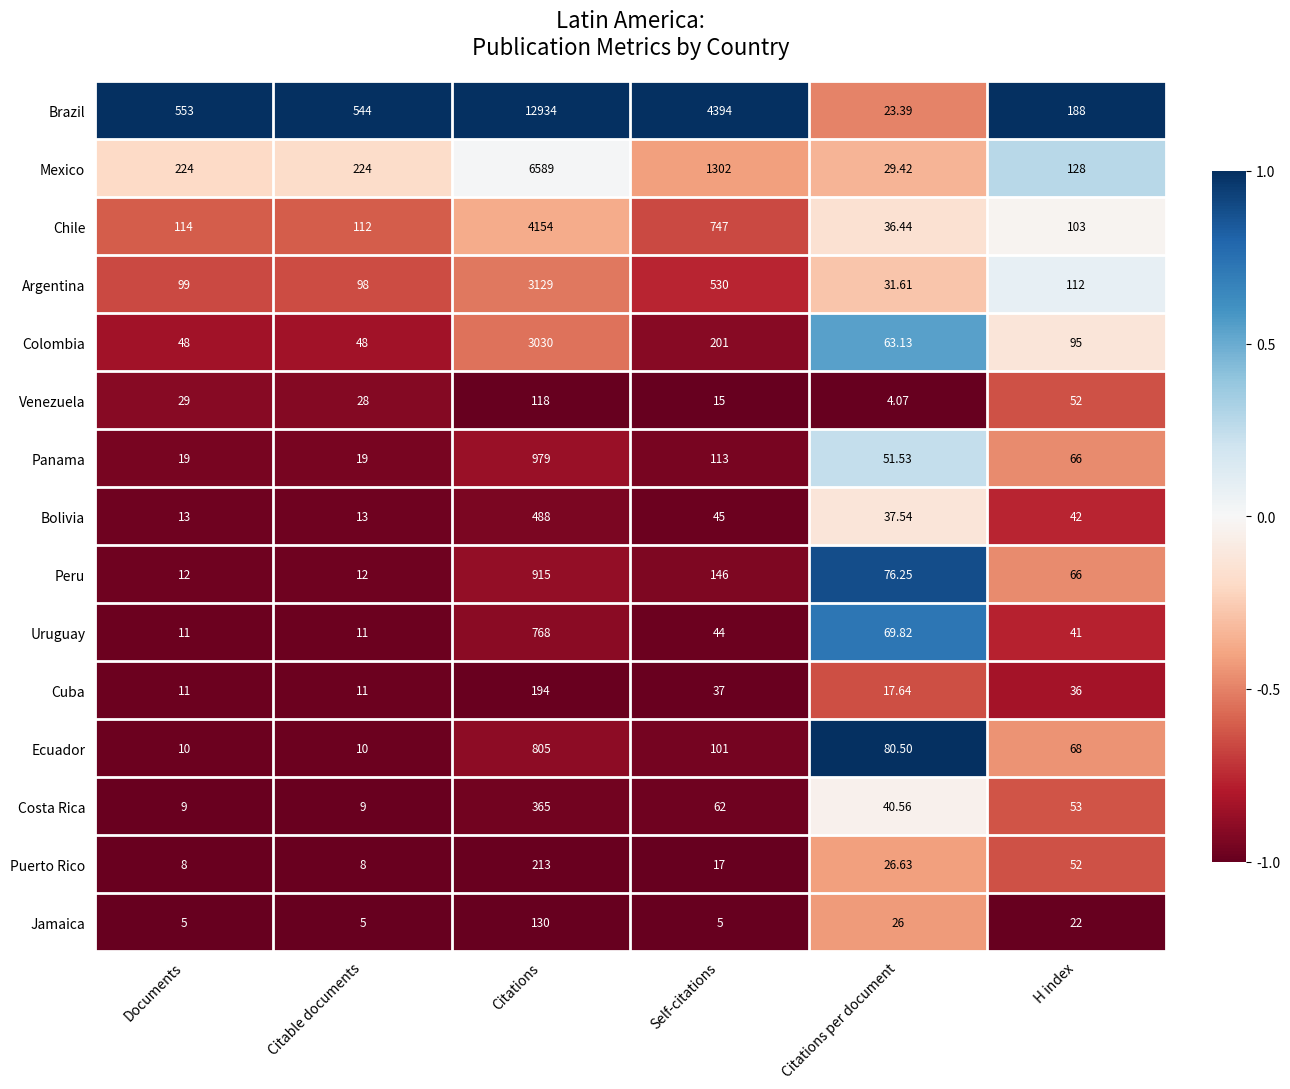

Which category has the highest value in the Brazil series?

Citations